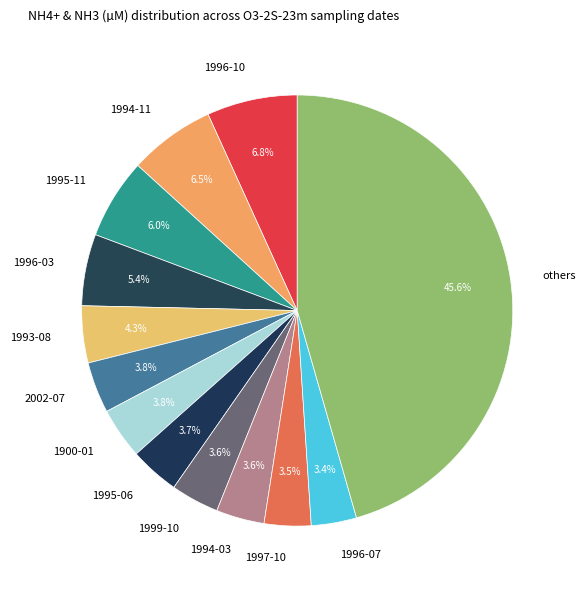

Does any single category account for the majority?

No